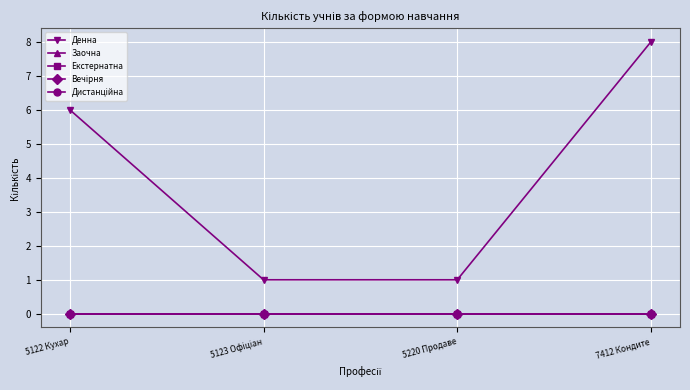

The Екстернатна series shows 0 at 5220 Продаве. True or false?

True